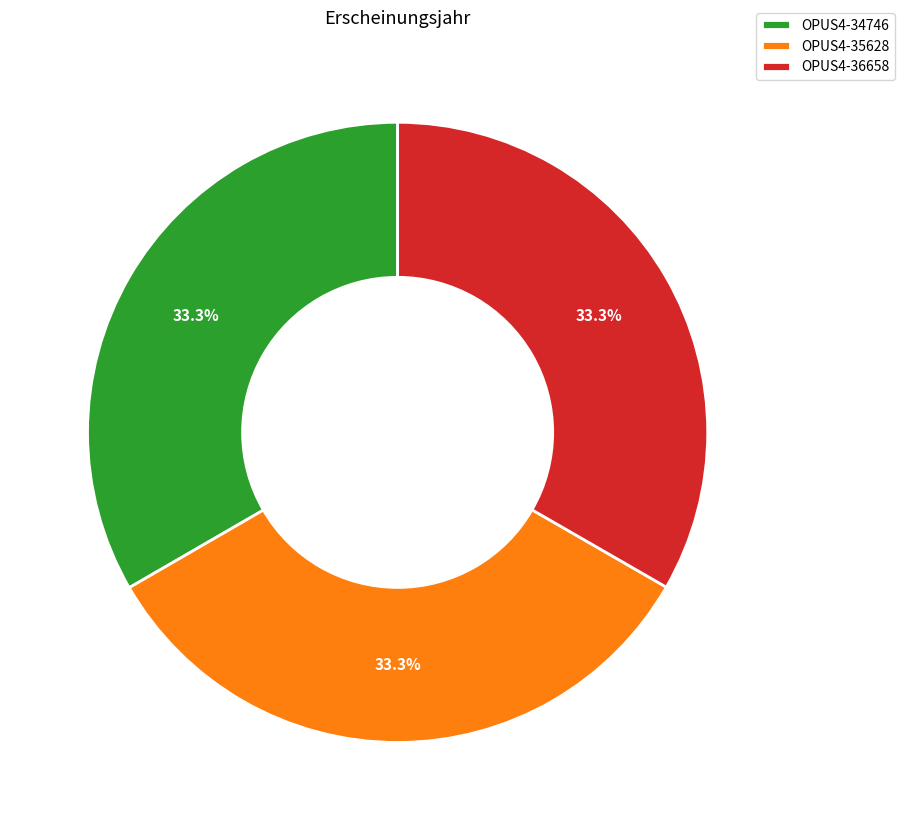

To the nearest percent, what portion does OPUS4-34746 represent?

33%